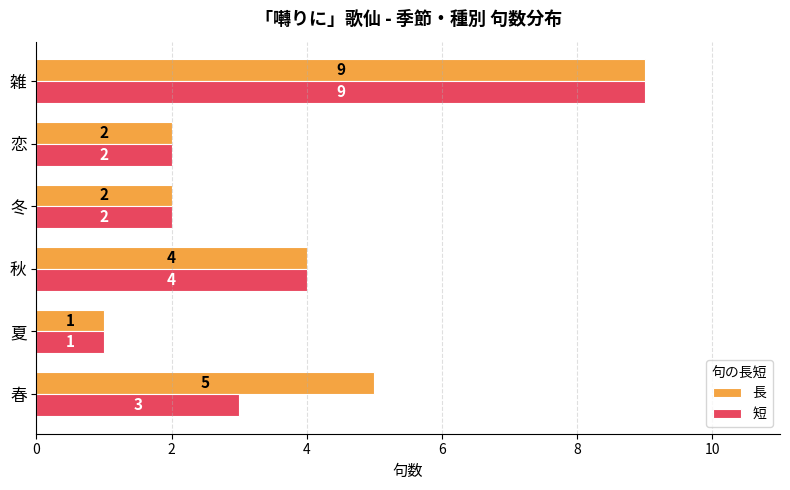

What is the sum of all 長 values?

23